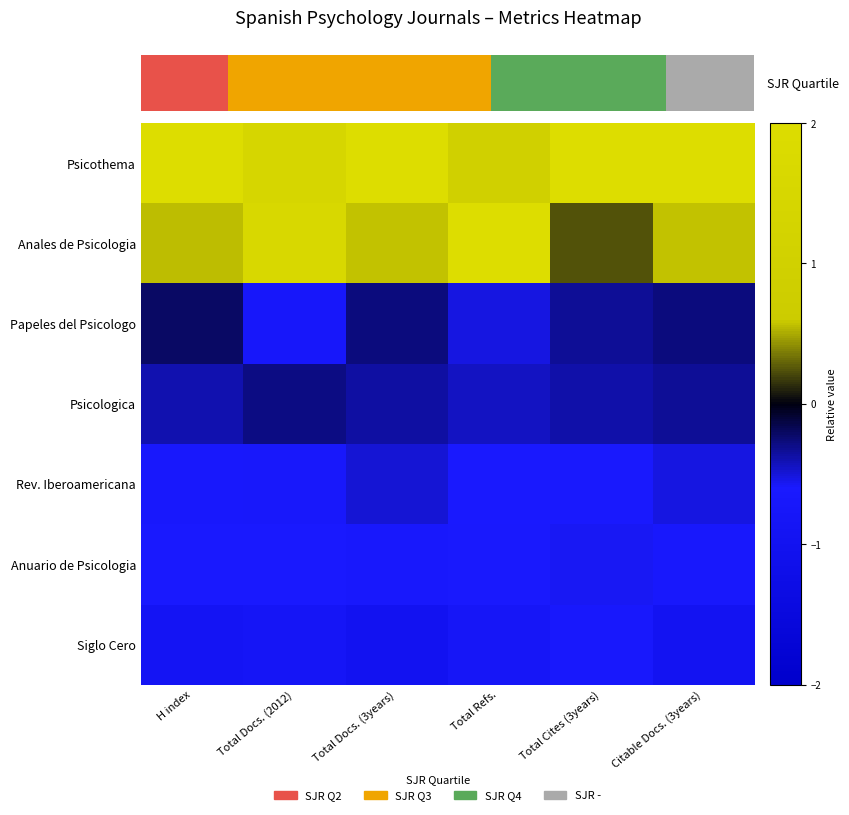

What is the average value of the Psicothema series?

1.9